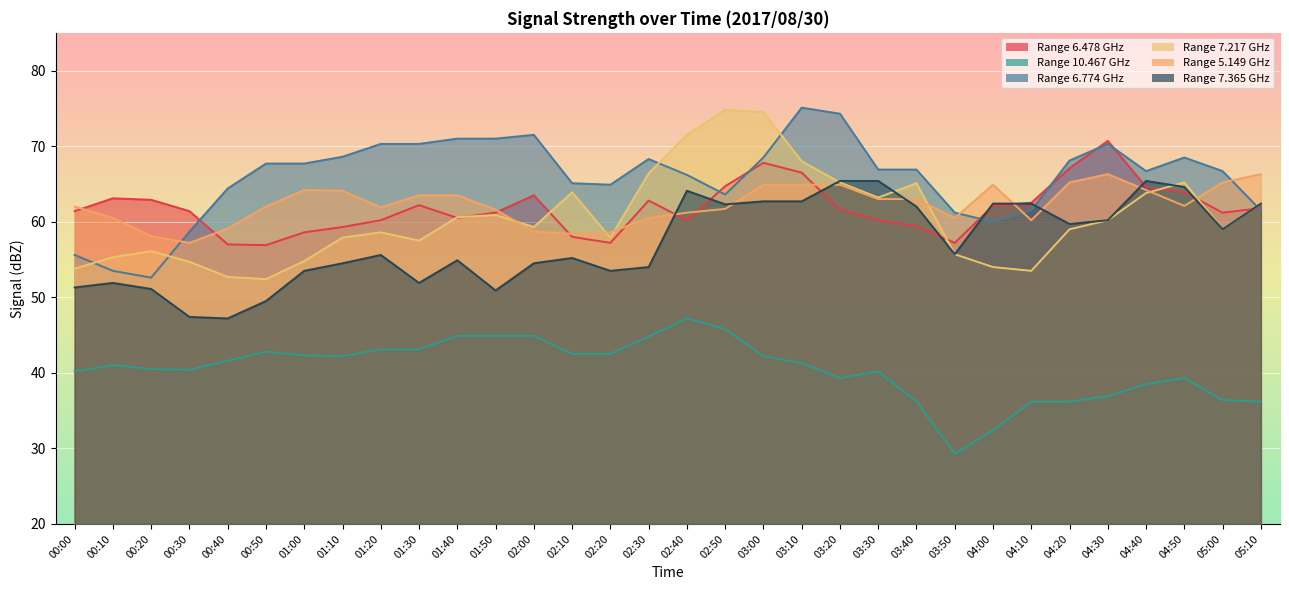

What is the approximate value of 7.217 at 01:20?

58.6